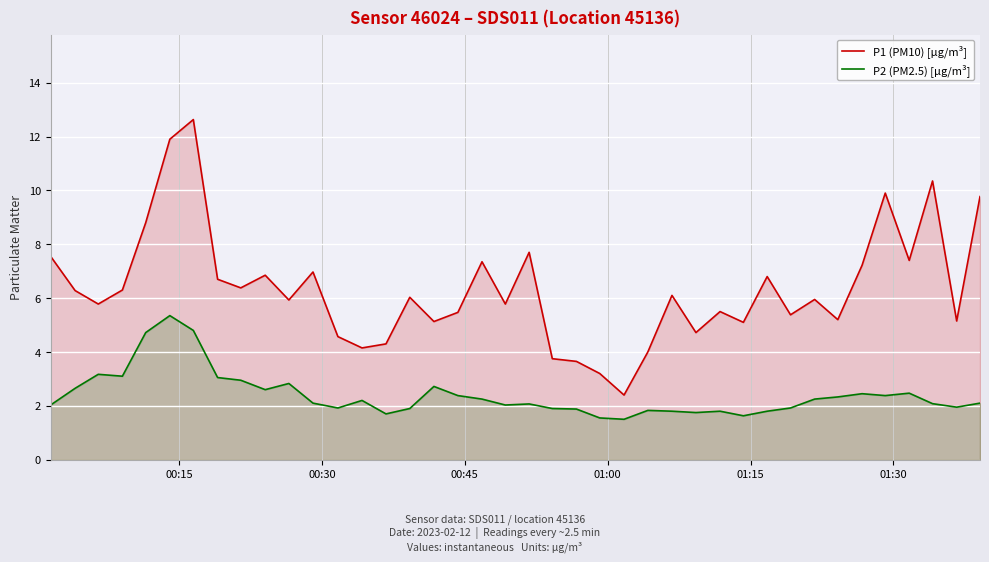

Reading left to right, what are all the values shown in this chart?

P1 (PM10) [µg/m³]: 7.5	6.3	5.8	6.3	8.8	11.9	12.6	6.7	6.4	6.8	5.9	7.0	4.6	4.2	4.3	6.0	5.1	5.5	7.3	5.8	7.7	3.8	3.6	3.2	2.4	4.0	6.1	4.7	5.5	5.1	6.8	5.4	6.0	5.2	7.2	9.9	7.4	10.3	5.2	9.8
P2 (PM2.5) [µg/m³]: 2.0	2.6	3.2	3.1	4.7	5.3	4.8	3.0	3.0	2.6	2.8	2.1	1.9	2.2	1.7	1.9	2.7	2.4	2.2	2.0	2.1	1.9	1.9	1.6	1.5	1.8	1.8	1.8	1.8	1.6	1.8	1.9	2.2	2.3	2.5	2.4	2.5	2.1	1.9	2.1